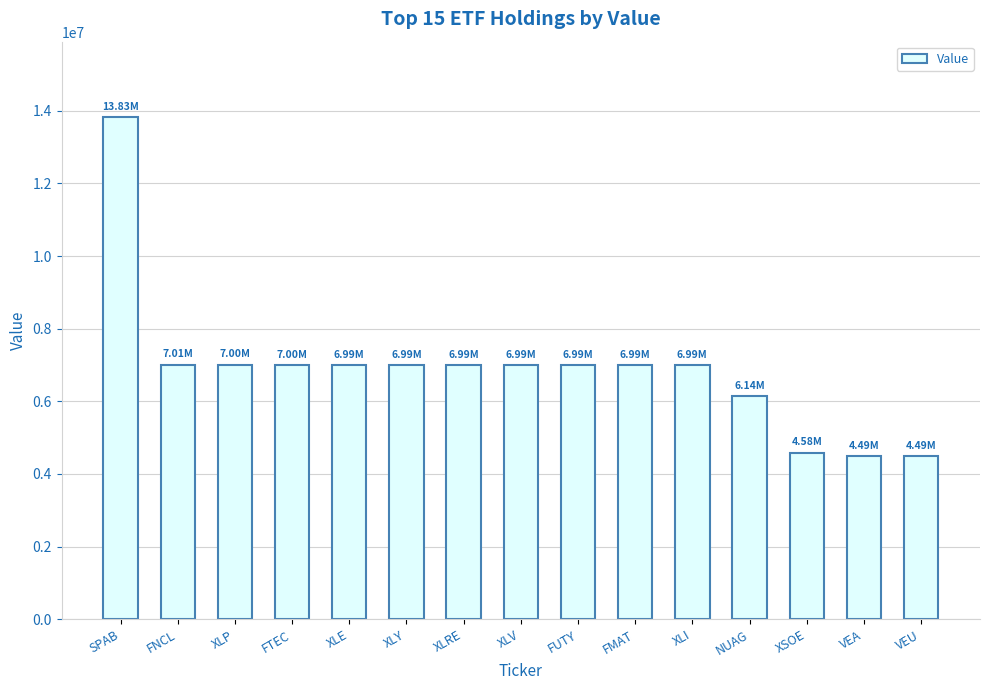

What is the ratio of the value at XLRE to the value at FMAT?

1.0